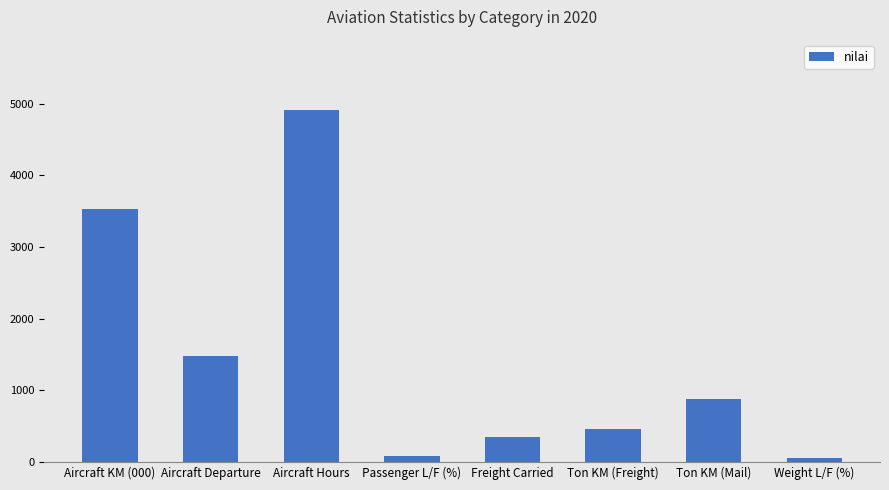

What is the change in value from Aircraft Hours to Ton KM (Mail)?

-4035